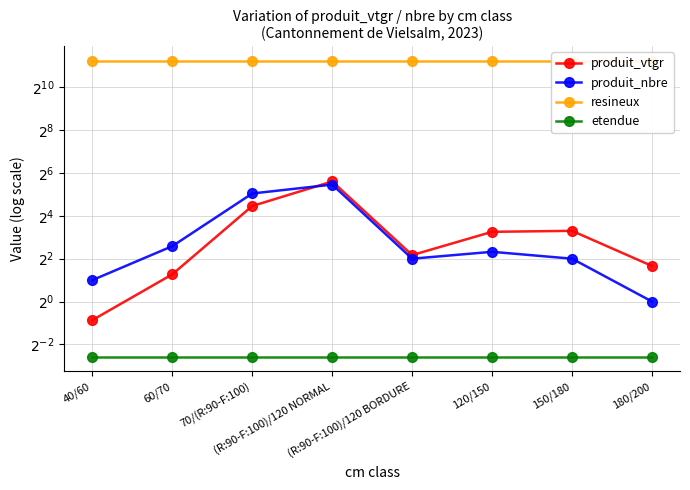

True or false: produit_vtgr has more than 0 interior local peaks.

True